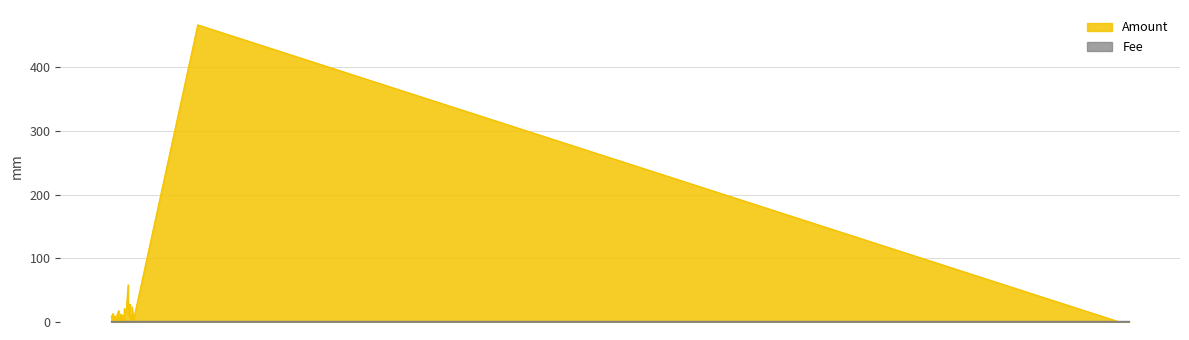

Rank the series by their average value, from highest to lowest.

Amount, Fee